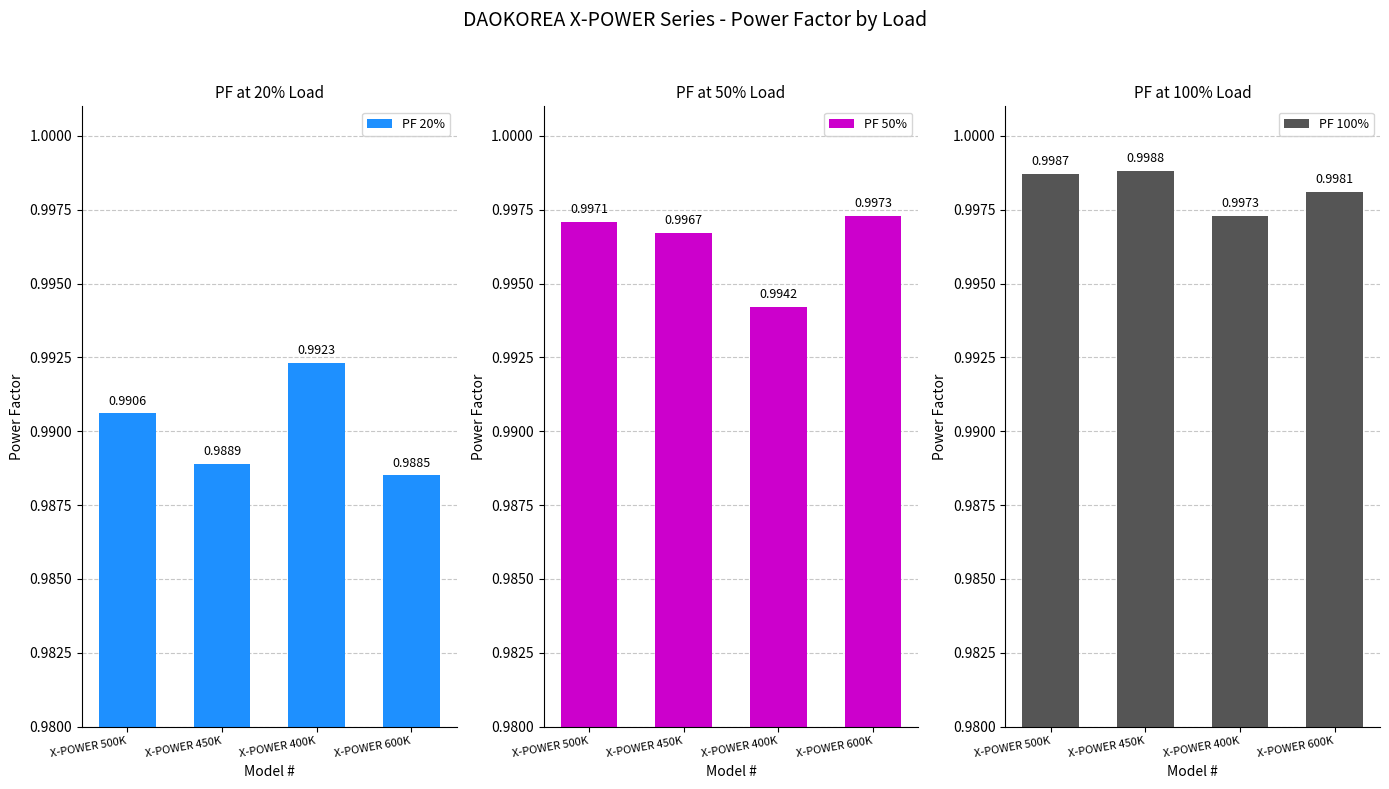

What is the average value of the PF 20% series?

1.0